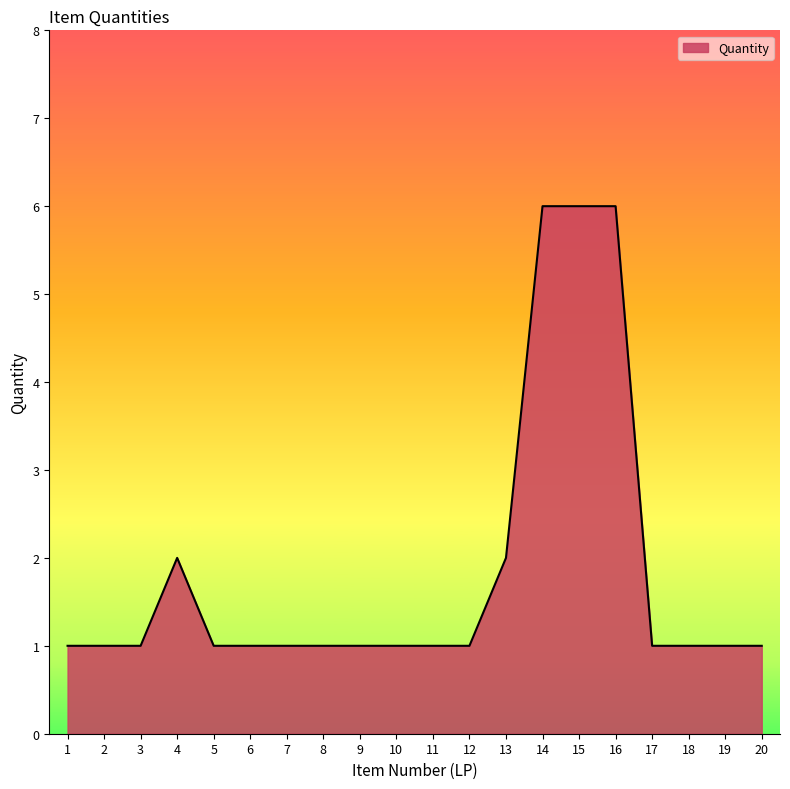

Between 14 and 4, which is larger?

14